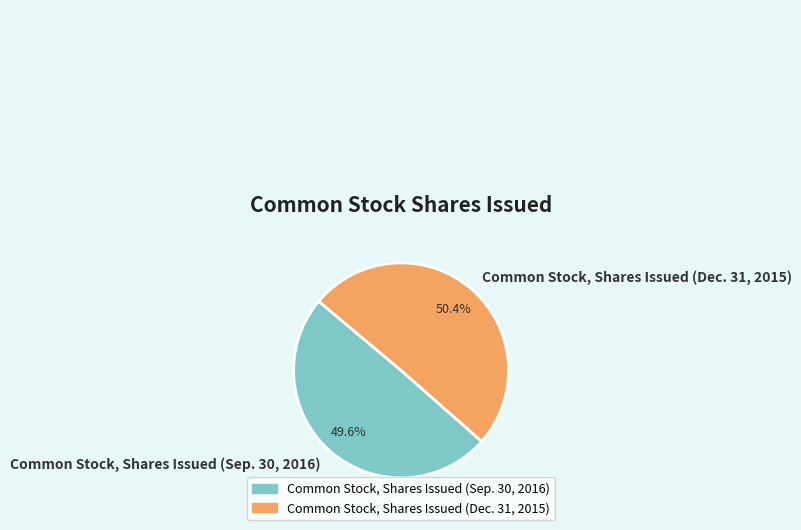

True or false: Common Stock, Shares Issued (Sep. 30, 2016) accounts for 50% of the total.

True